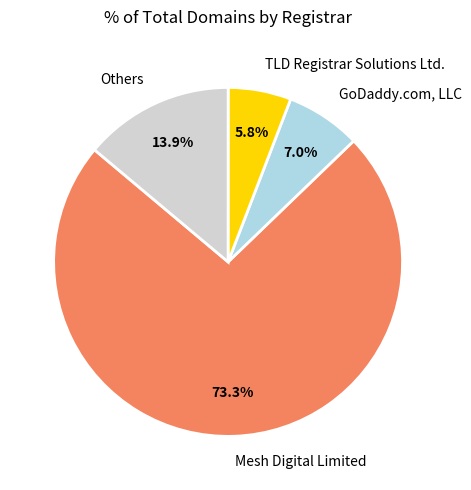

What portion of the pie excludes Mesh Digital Limited?

26.7%